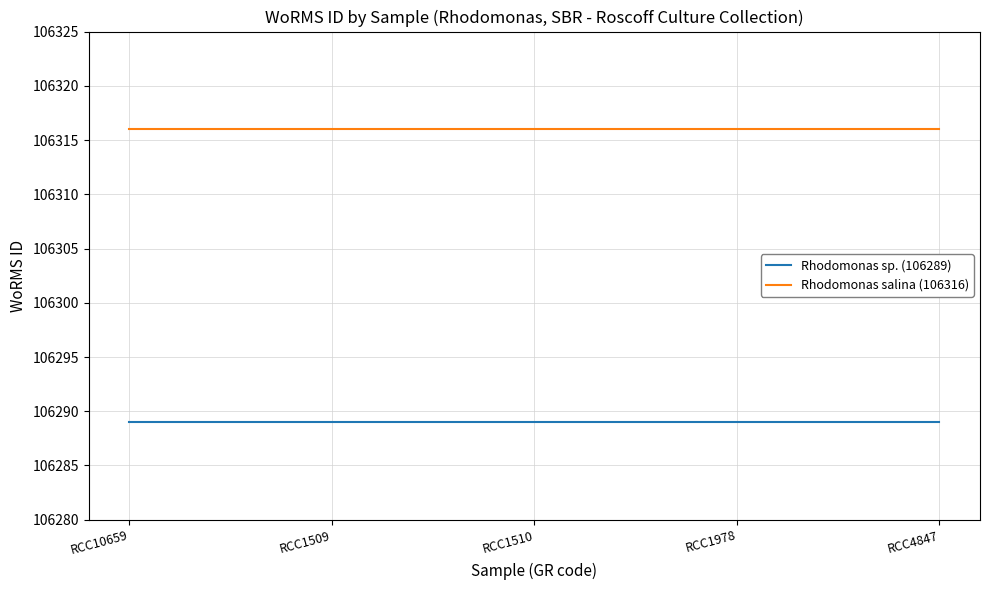

Reading right to left, extract all data points from this chart.

Rhodomonas sp. (106289): RCC4847=106289	RCC1978=106289	RCC1510=106289	RCC1509=106289	RCC10659=106289
Rhodomonas salina (106316): RCC4847=106316	RCC1978=106316	RCC1510=106316	RCC1509=106316	RCC10659=106316